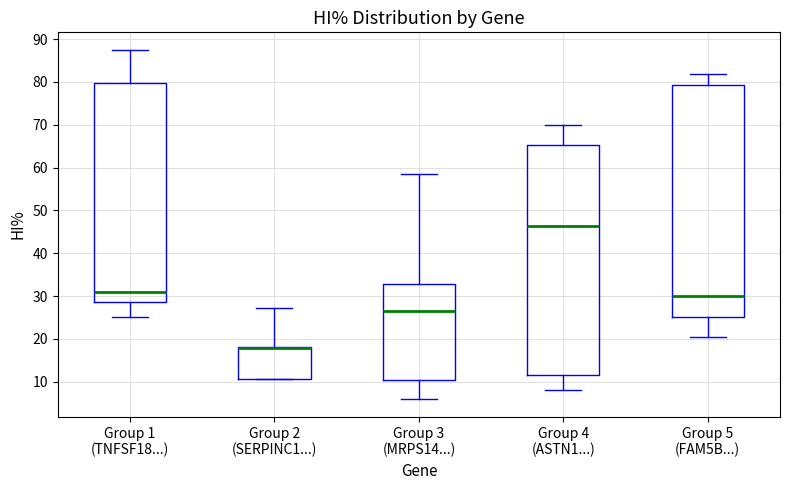

Reading left to right, transcribe this box plot: for each box, give where its median line is, the range the box spans, and where its two whiskers end, as read against the y-axis. The values are not printed on the chart, so give them approximately, as read against the axis.

Group 1 (TNFSF18...): median 31, box 29 to 80, whiskers 25 to 87
Group 2 (SERPINC1...): median 18 (drawn on the box's upper edge), box 11 to 18, whiskers 11 to 27
Group 3 (MRPS14...): median 27, box 10 to 33, whiskers 6 to 59
Group 4 (ASTN1...): median 46, box 12 to 65, whiskers 8 to 70
Group 5 (FAM5B...): median 30, box 25 to 79, whiskers 21 to 82